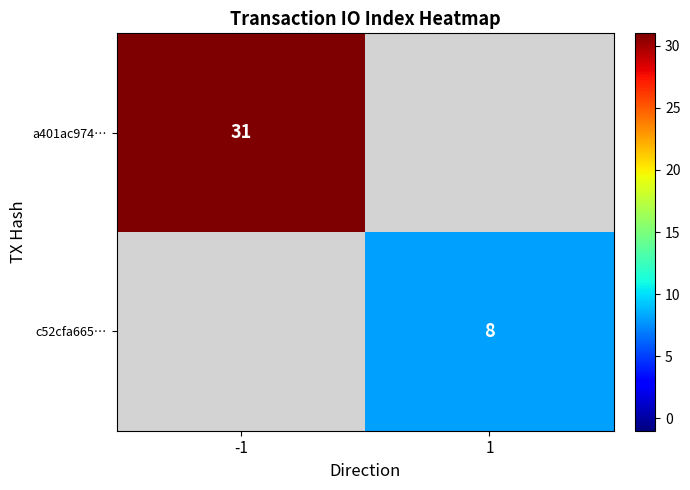

The a401ac974… series shows 15.1 at -1. True or false?

False